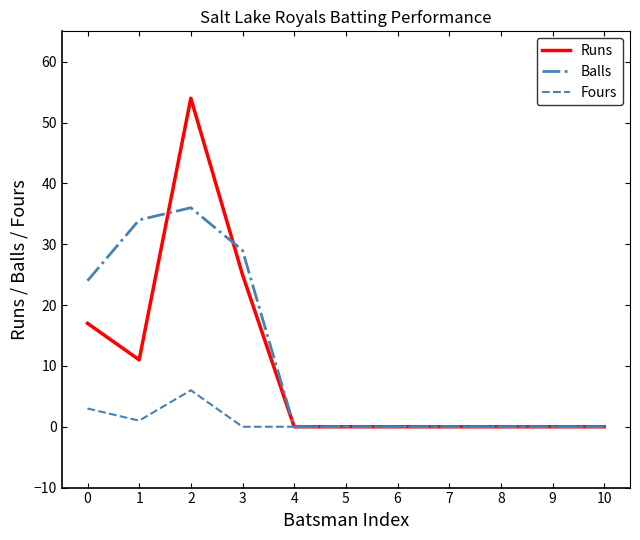

Reading left to right, what are all the values shown in this chart?

Runs: 0=17	1=11	2=54	3=25	4=0	5=0	6=0	7=0	8=0	9=0	10=0
Balls: 0=24	1=34	2=36	3=29	4=0	5=0	6=0	7=0	8=0	9=0	10=0
Fours: 0=3	1=1	2=6	3=0	4=0	5=0	6=0	7=0	8=0	9=0	10=0